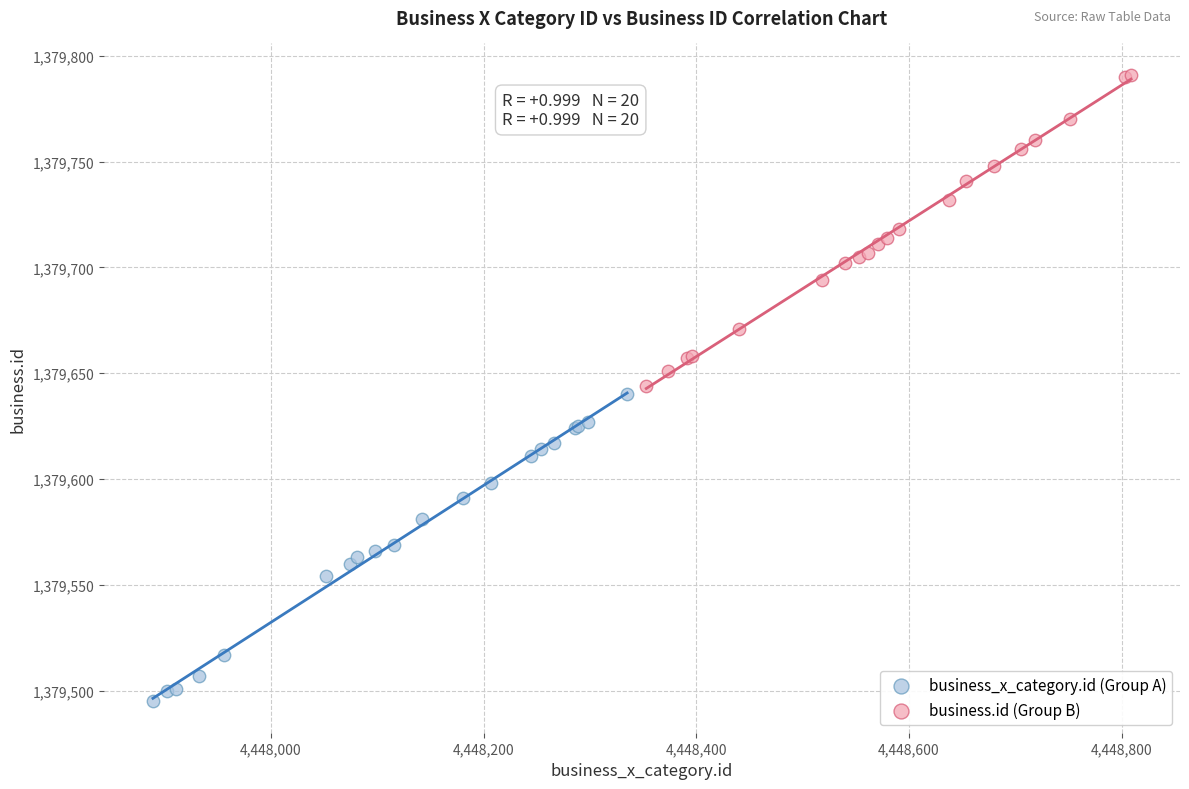

Which series reaches the minimum Y coordinate?

business_x_category.id (Group A)